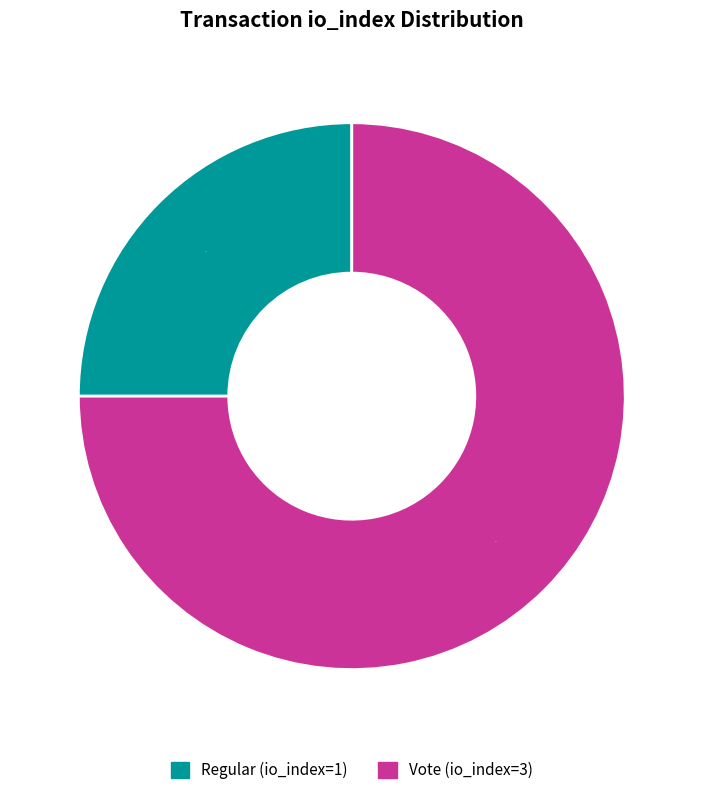

To the nearest percent, what percentage of the pie is Regular (io_index=1)?

25%